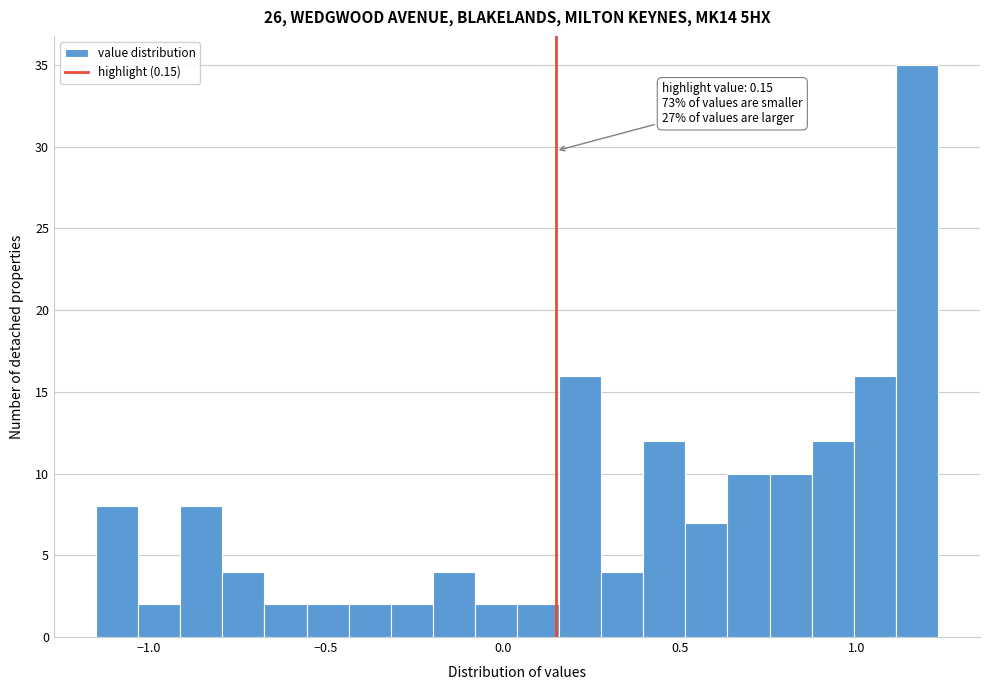

Read against the x-axis, roughly where is the centre of the tallest bar?

1.15